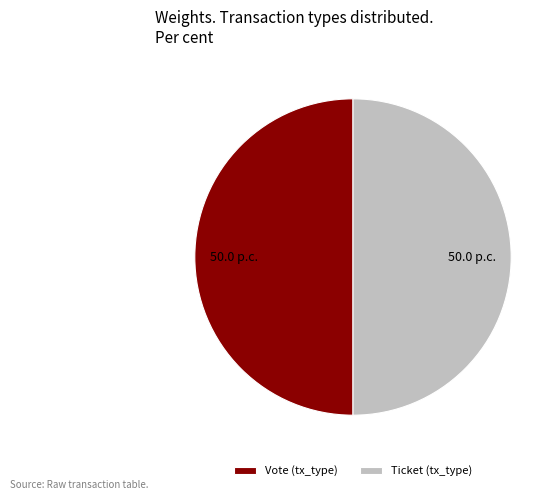

Approximately how many times larger is the value at Vote (tx_type) compared to Ticket (tx_type)?

1.0